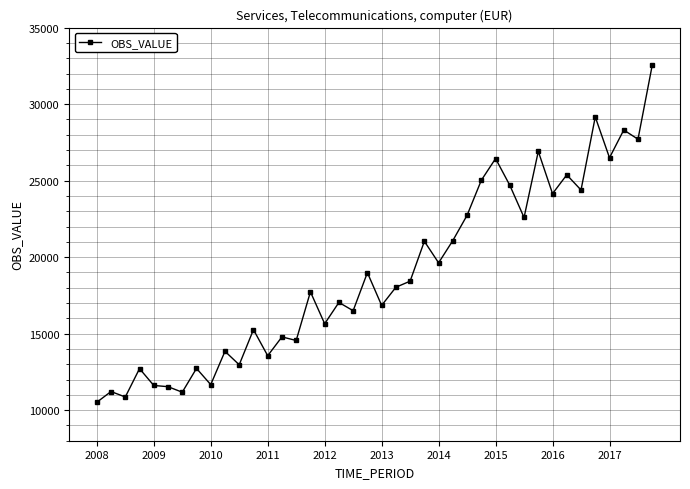

What is the sum of all values?

756411.0